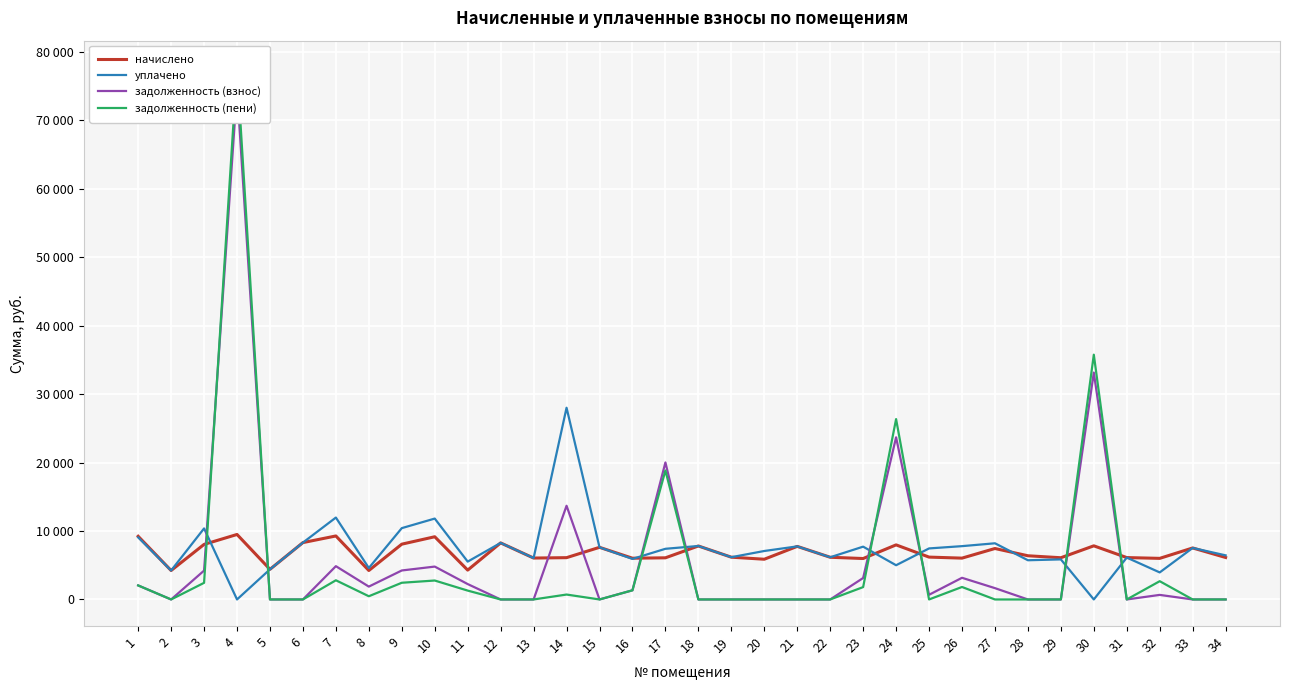

Reading left to right, extract all data points from this chart.

начислено: 1=9227.7	2=4227.8	3=8041.0	4=9492.5	5=4400.6	6=8305.9	7=9273.6	8=4227.8	9=8075.5	10=9158.4	11=4285.4	12=8259.8	13=6048.0	14=6105.6	15=7614.7	16=6025.0	17=6082.6	18=7810.6	19=6174.7	20=5875.2	21=7753.0	22=6163.2	23=5978.9	24=7971.8	25=6186.2	26=6036.5	27=7441.9	28=6382.0	29=6094.1	30=7833.6	31=6117.1	32=6002.6	33=7522.6	34=6128.6
уплачено: 1=9067.5	2=4227.8	3=10372.3	4=0.0	5=4400.6	6=8305.9	7=11962.3	8=4594.7	9=10416.9	10=11813.7	11=5527.9	12=8261.0	13=6048.0	14=28000.0	15=7614.7	16=5920.4	17=7400.0	18=7810.6	19=6174.7	20=7078.8	21=7753.0	22=6163.2	23=7712.3	24=5000.0	25=7453.6	26=7786.6	27=8204.2	28=5727.7	29=5851.2	30=0.0	31=6117.1	32=3949.9	33=7522.6	34=6442.5
задолженность (взнос): 1=2050.6	2=0.0	3=4215.9	4=74555.5	5=0.0	6=0.0	7=4862.2	8=1879.0	9=4234.1	10=4801.8	11=2246.9	12=0.0	13=0.0	14=13683.2	15=0.0	16=1338.9	17=20009.6	18=0.0	19=0.0	20=0.0	21=0.0	22=0.0	23=3134.8	24=23681.6	25=683.9	26=3164.9	27=1653.8	28=0.0	29=0.0	30=33136.4	31=0.0	32=667.0	33=0.0	34=0.2
задолженность (пени): 1=2050.6	2=0.0	3=2429.0	4=77719.7	5=0.0	6=0.0	7=2801.4	8=469.8	9=2439.5	10=2766.6	11=1294.6	12=0.0	13=0.0	14=718.4	15=0.0	16=1338.9	17=18837.1	18=0.0	19=0.0	20=0.0	21=0.0	22=0.0	23=1806.1	24=26338.9	25=0.0	26=1823.5	27=0.0	28=0.0	29=0.0	30=35747.6	31=0.0	32=2667.6	33=0.0	34=0.0